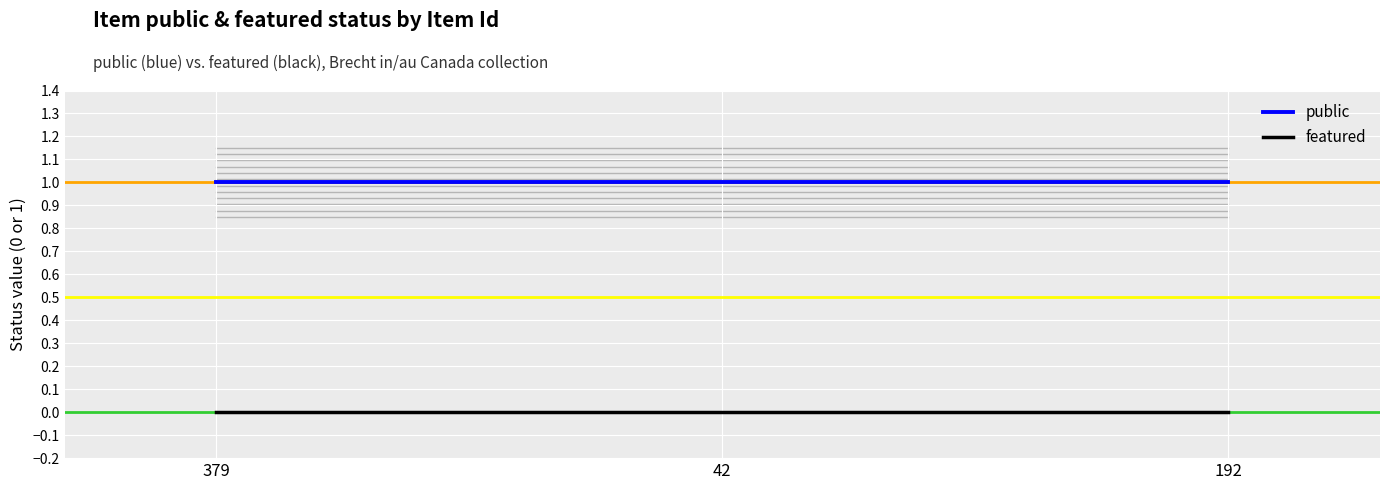

List the series in order of their overall mean, lowest first.

featured, public